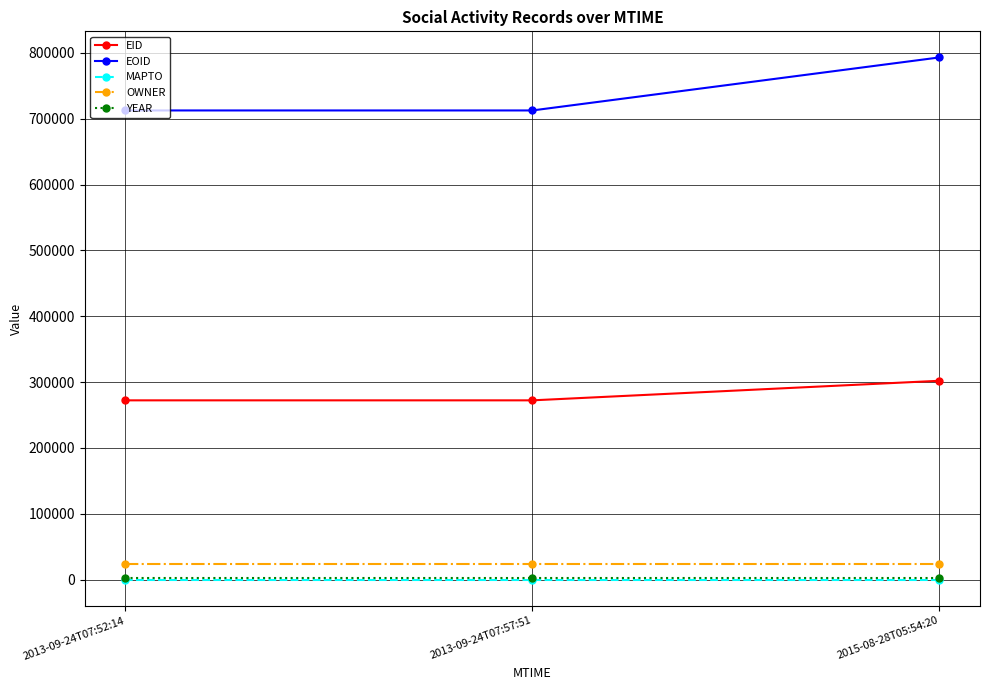

What is the sum of all EID values?

846617